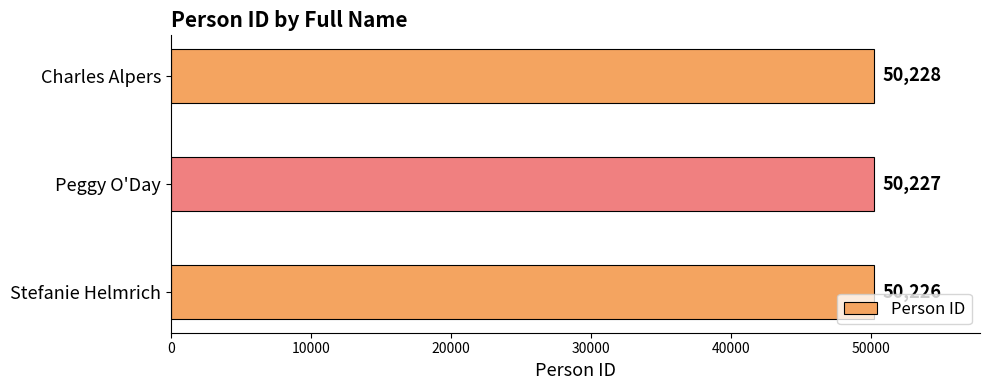

What is the maximum value shown in the chart?

50228